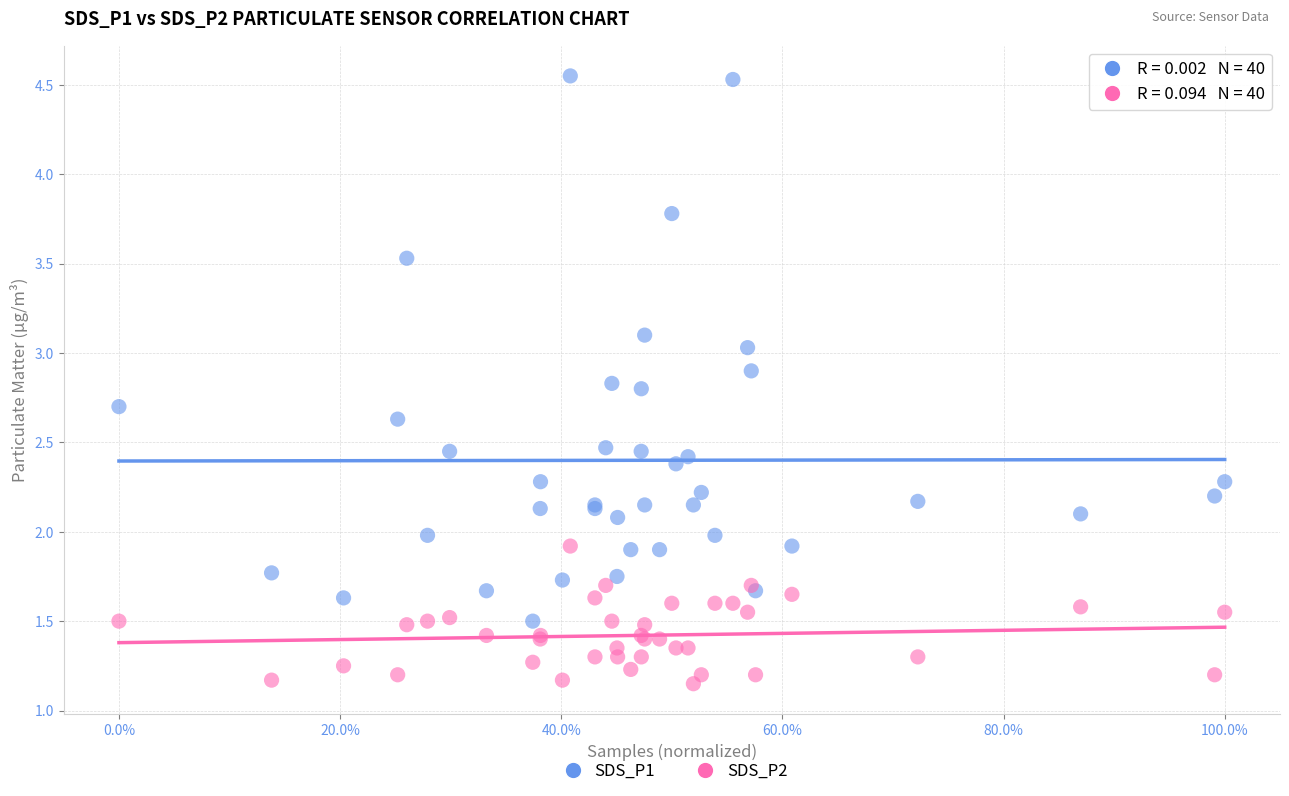

Which series reaches the minimum Y coordinate?

SDS_P2